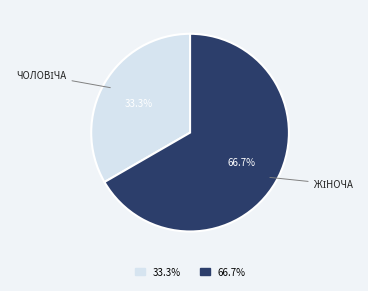

Combined, what portion of the pie is 33.3% and 66.7%?

100.0%